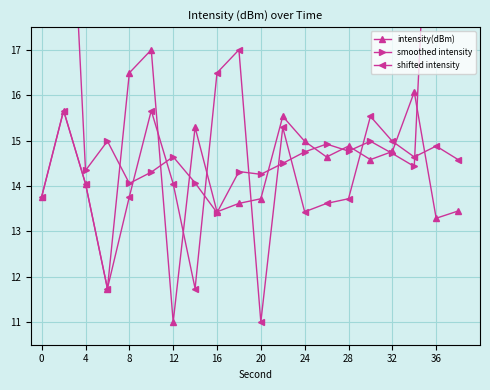

What is the approximate value of intensity(dBm) at 36?

13.3